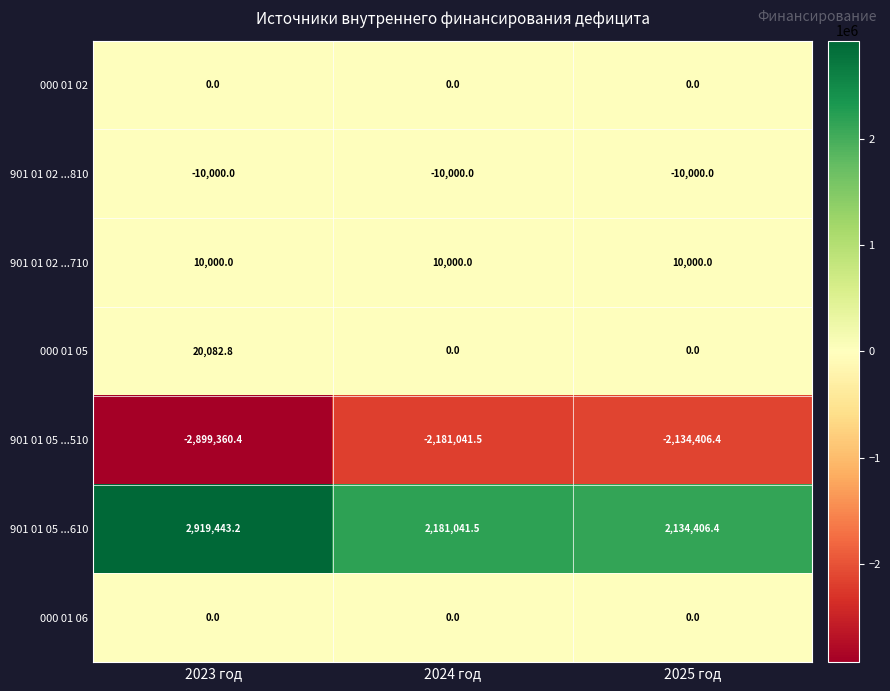

How many categories are shown in the chart?

3